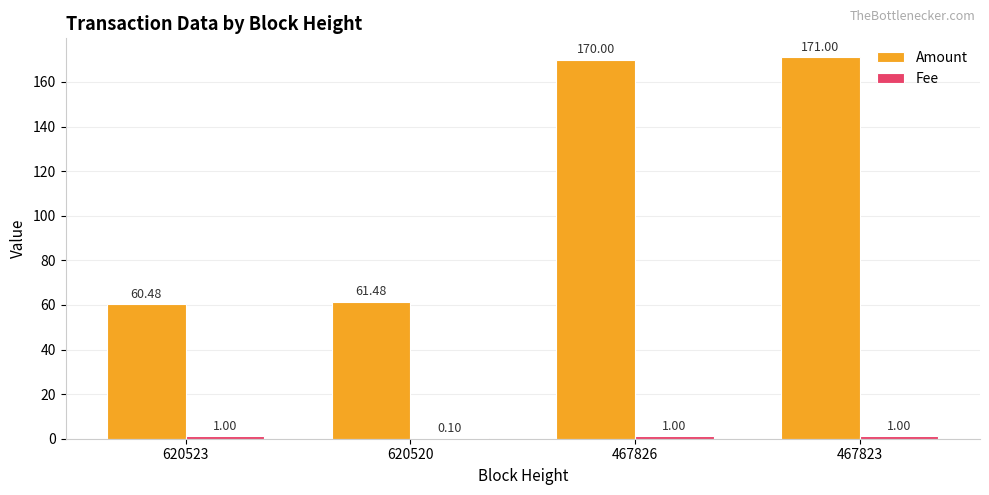

Between 620523 and 467823, which series saw the biggest shift?

Amount